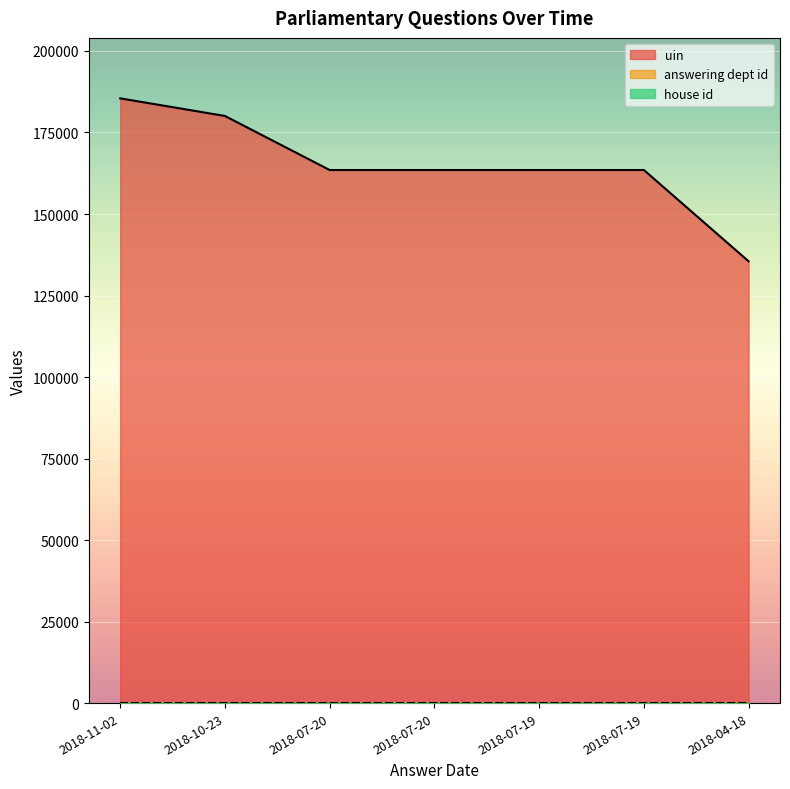

What is the label of the 1st point from the left?

2018-11-02